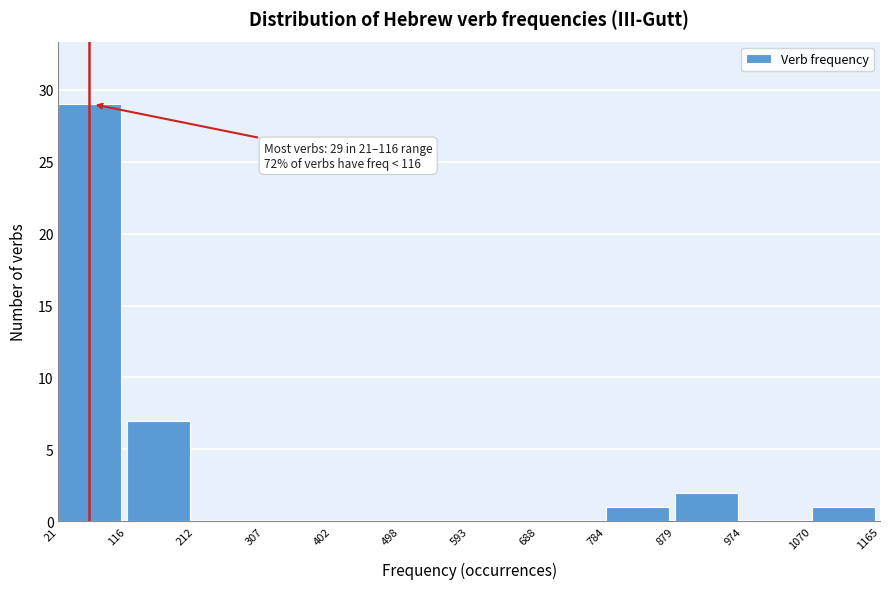

Which range on the x-axis has the tallest bar?

21 to 116